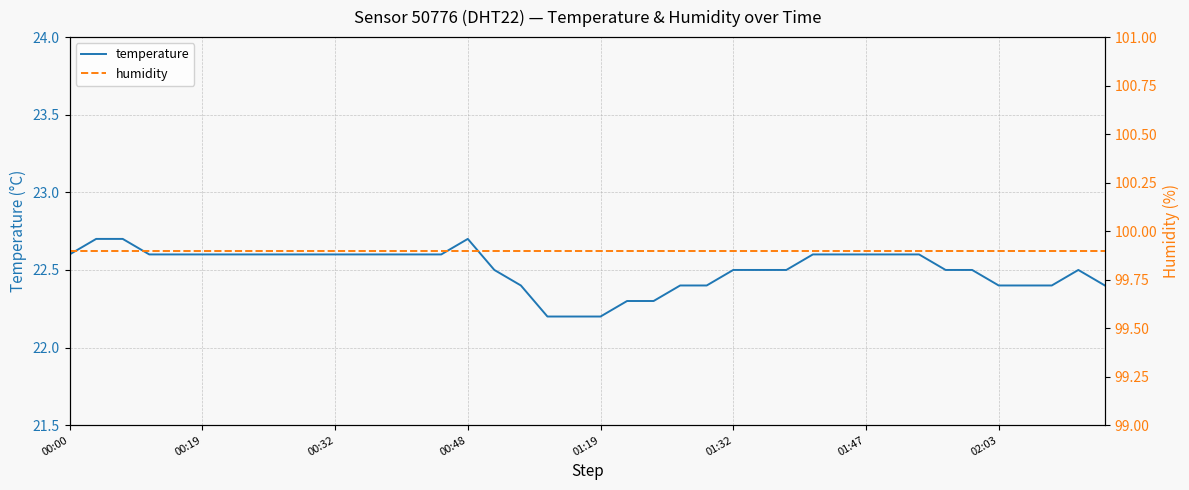

True or false: humidity and temperature cross at least once.

False